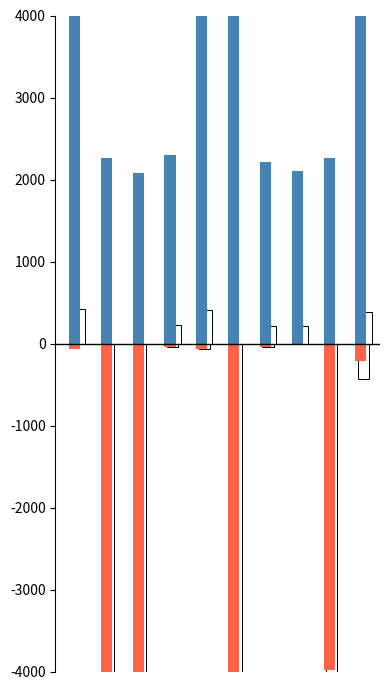

What is the minimum value for задолженность?

-8.8